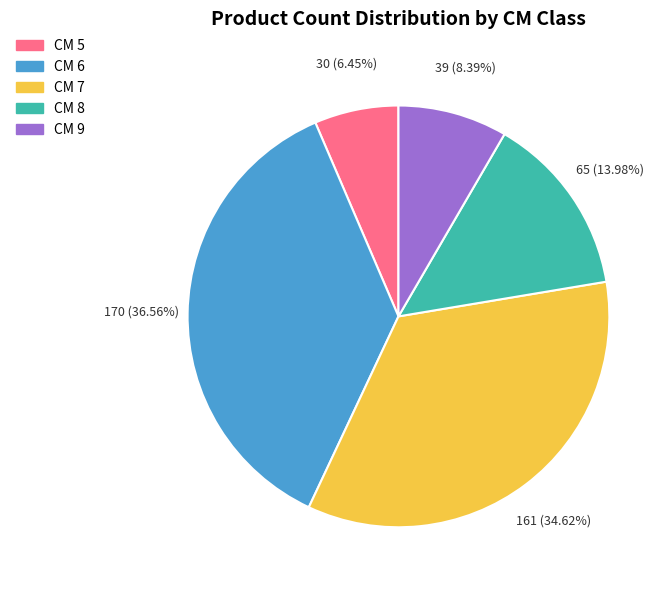

How many segments does this pie chart have?

5